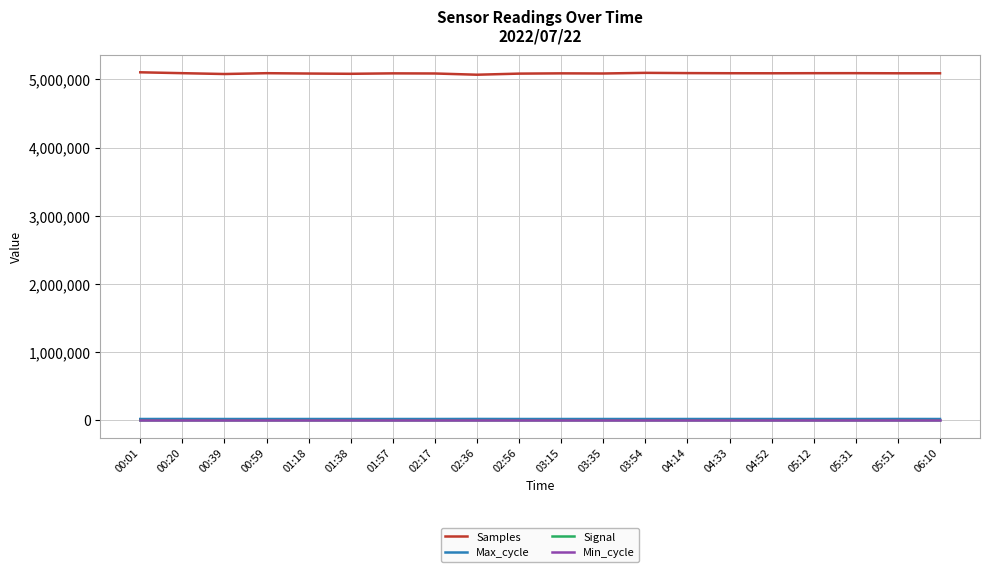

Does the chart have visible grid lines?

Yes